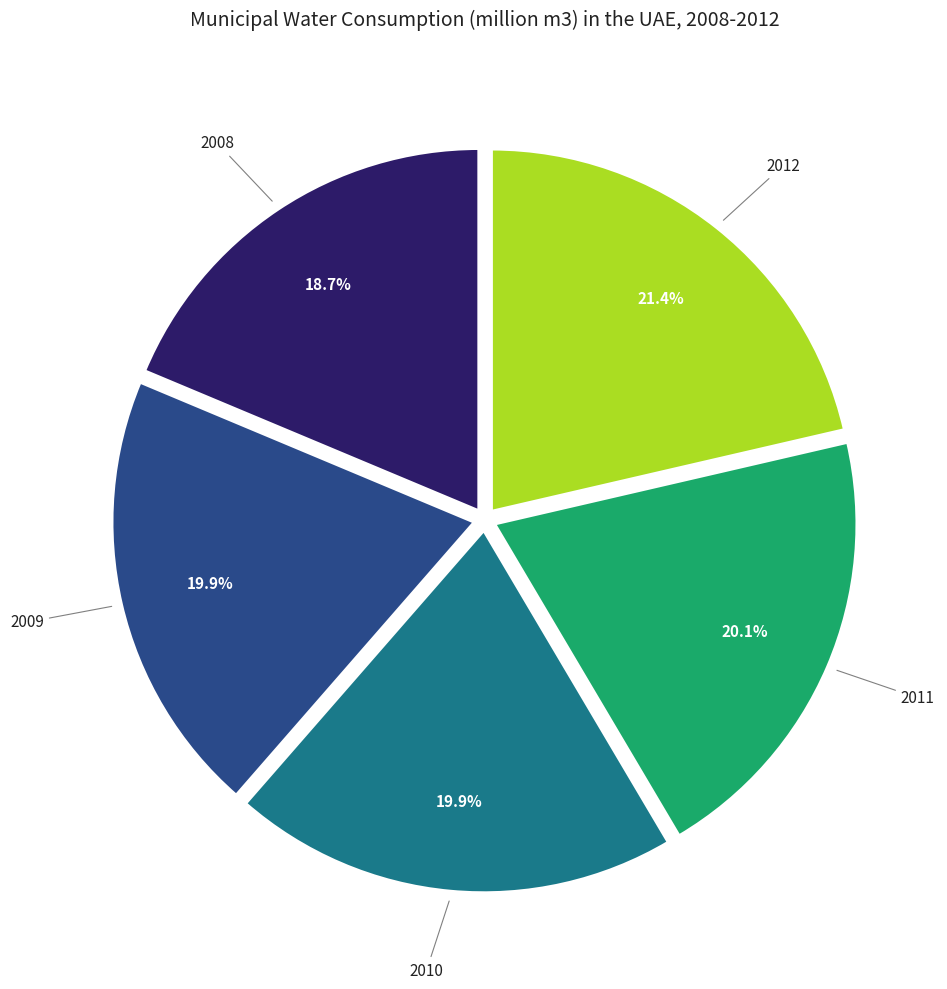

Is there a majority slice in this chart?

No